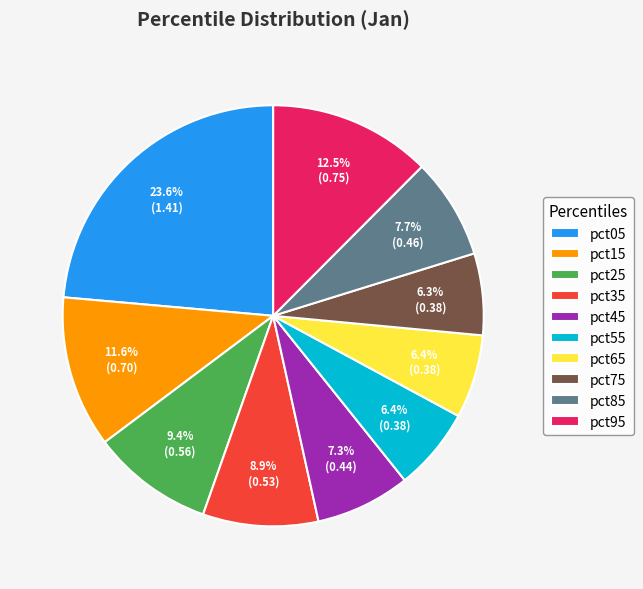

The pct95 slice represents 19% of the pie. True or false?

False